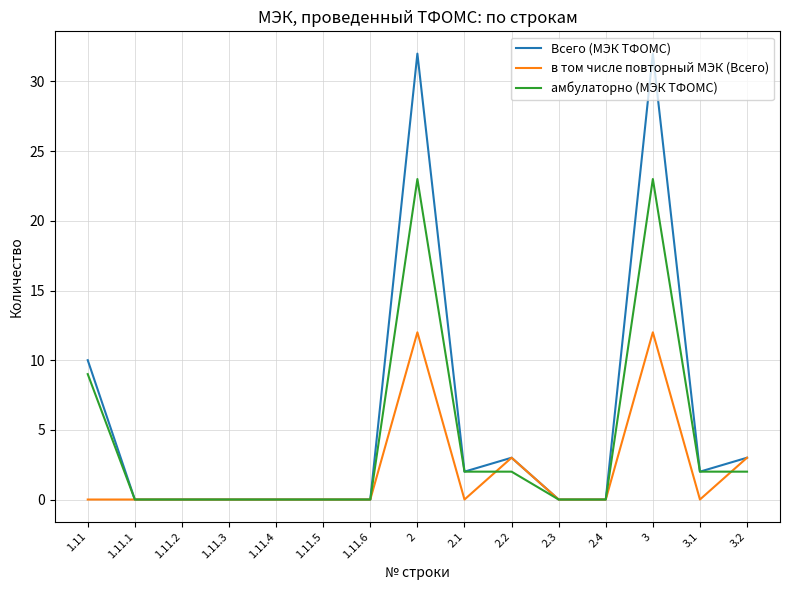

List the series in order of their peak value, highest first.

Всего (МЭК ТФОМС), амбулаторно (МЭК ТФОМС), в том числе повторный МЭК (Всего)